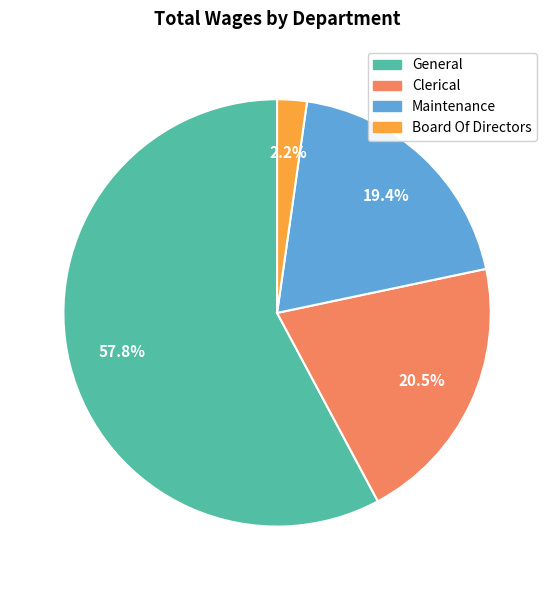

Is there a majority slice in this chart?

Yes